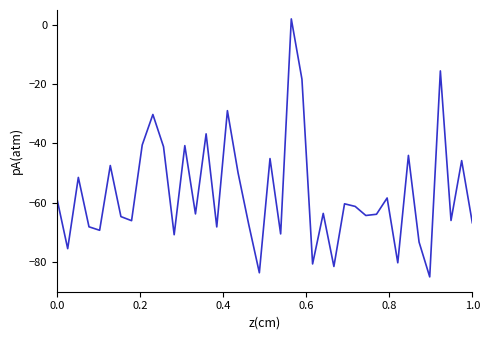

What is the smallest value displayed?

-85.0